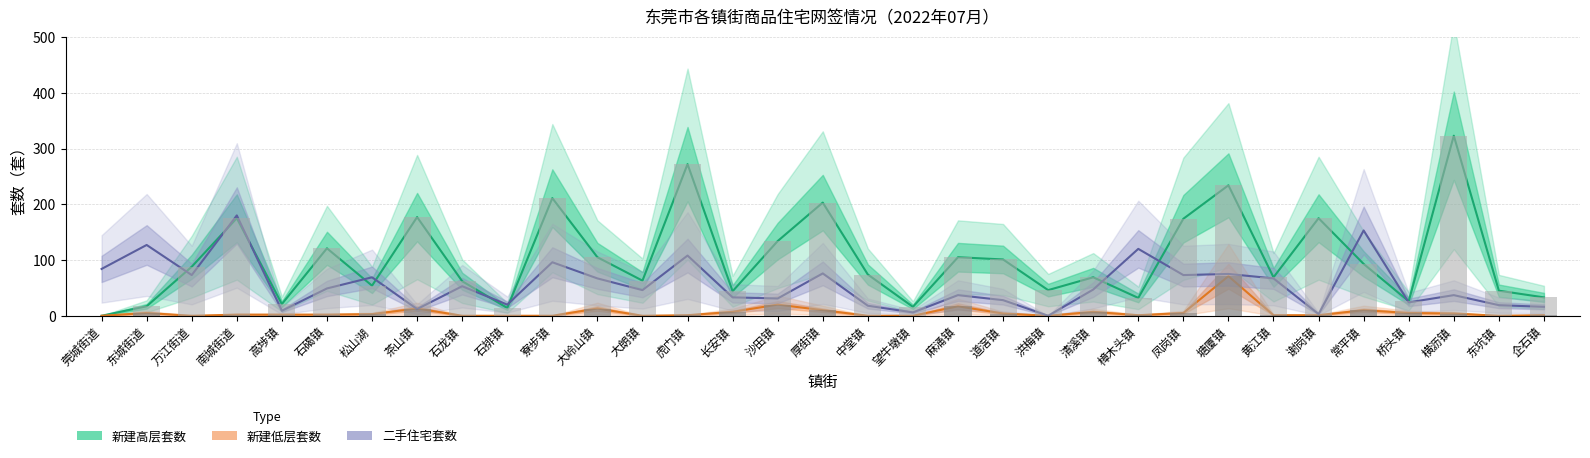

What position from the left is 万江街道?

3